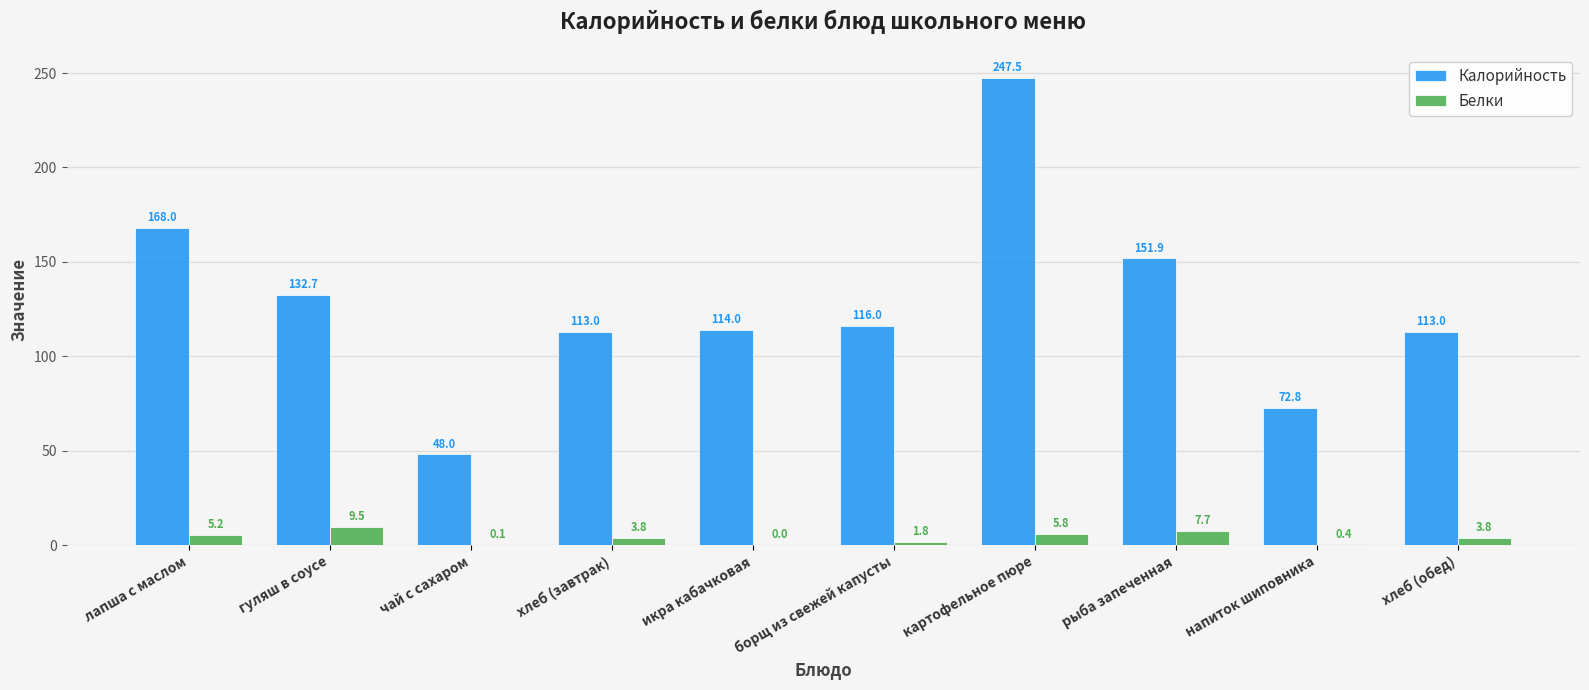

Which series changed the most between хлеб (завтрак) and рыба запеченная?

Калорийность